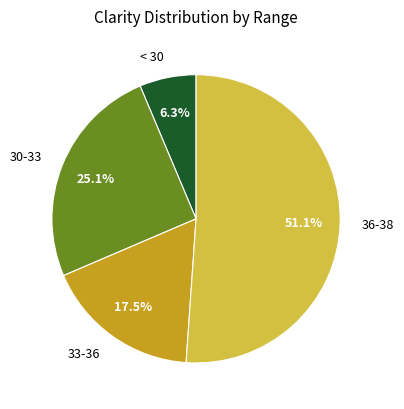

What is the ratio of the value at 30-33 to the value at 36-38?

0.5